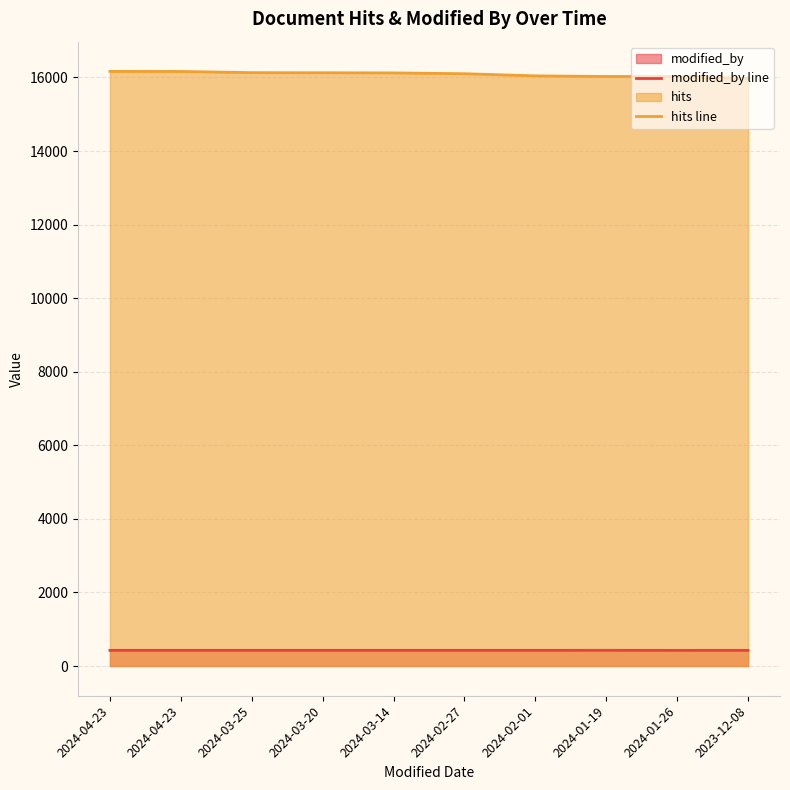

At which label is modified_by line closest to 426?

2024-04-23